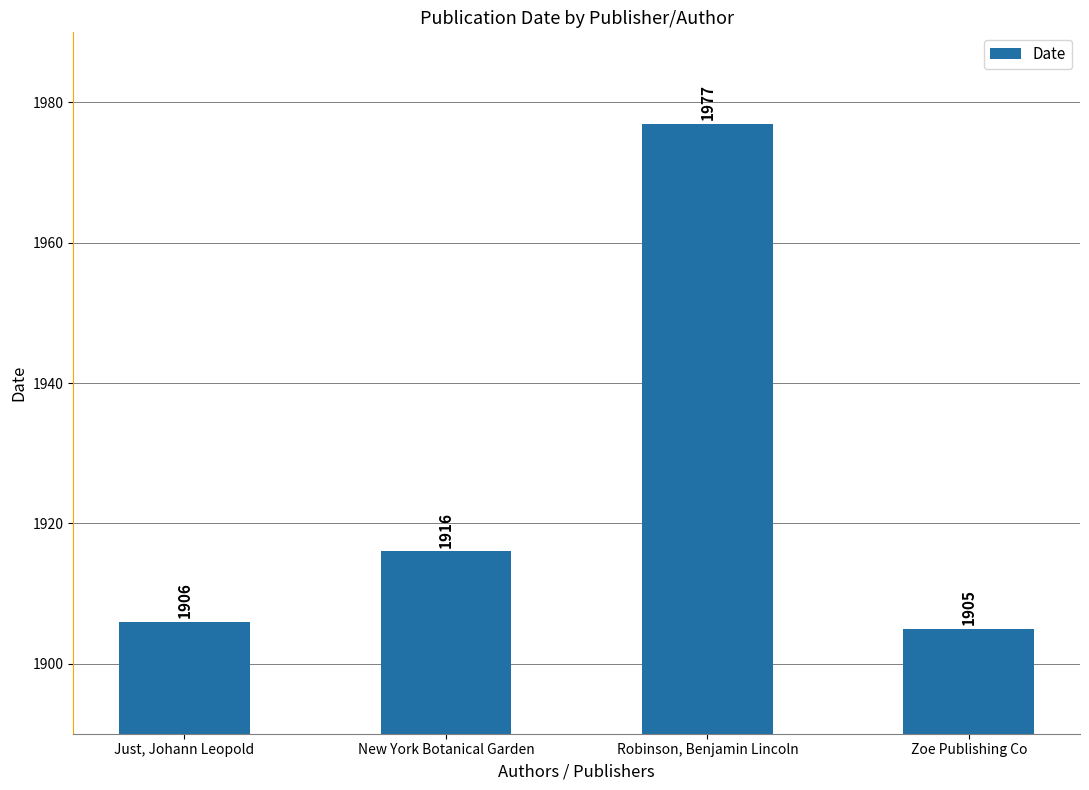

Where is the data nearest to the value 1941?

New York Botanical Garden